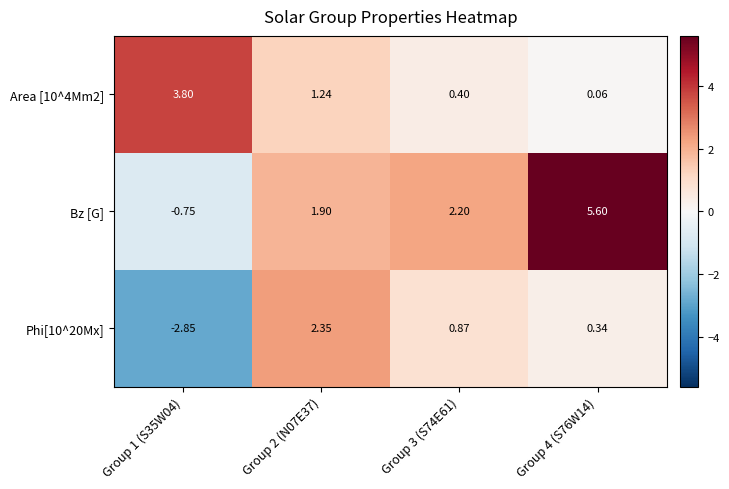

How many values in the Phi[10^20Mx] series exceed 0?

3